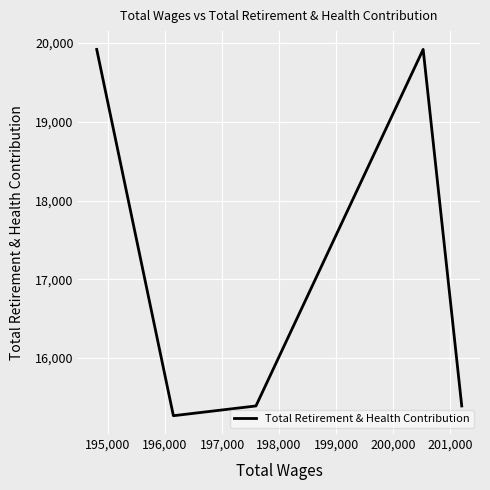

Does the chart display data point markers on the line(s)?

No